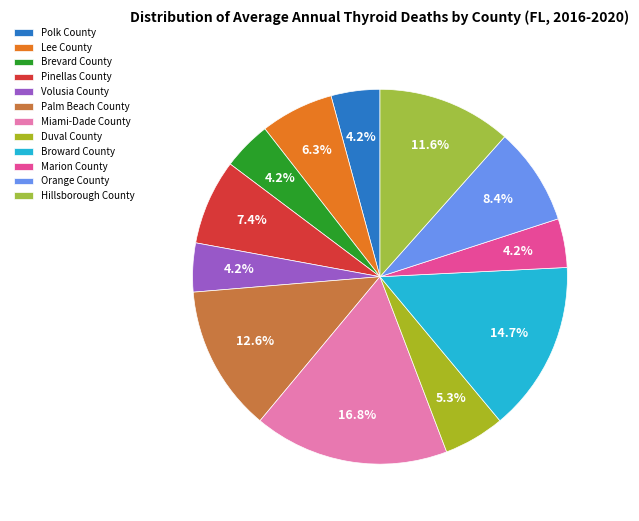

To the nearest percent, what is the average slice percentage?

8%